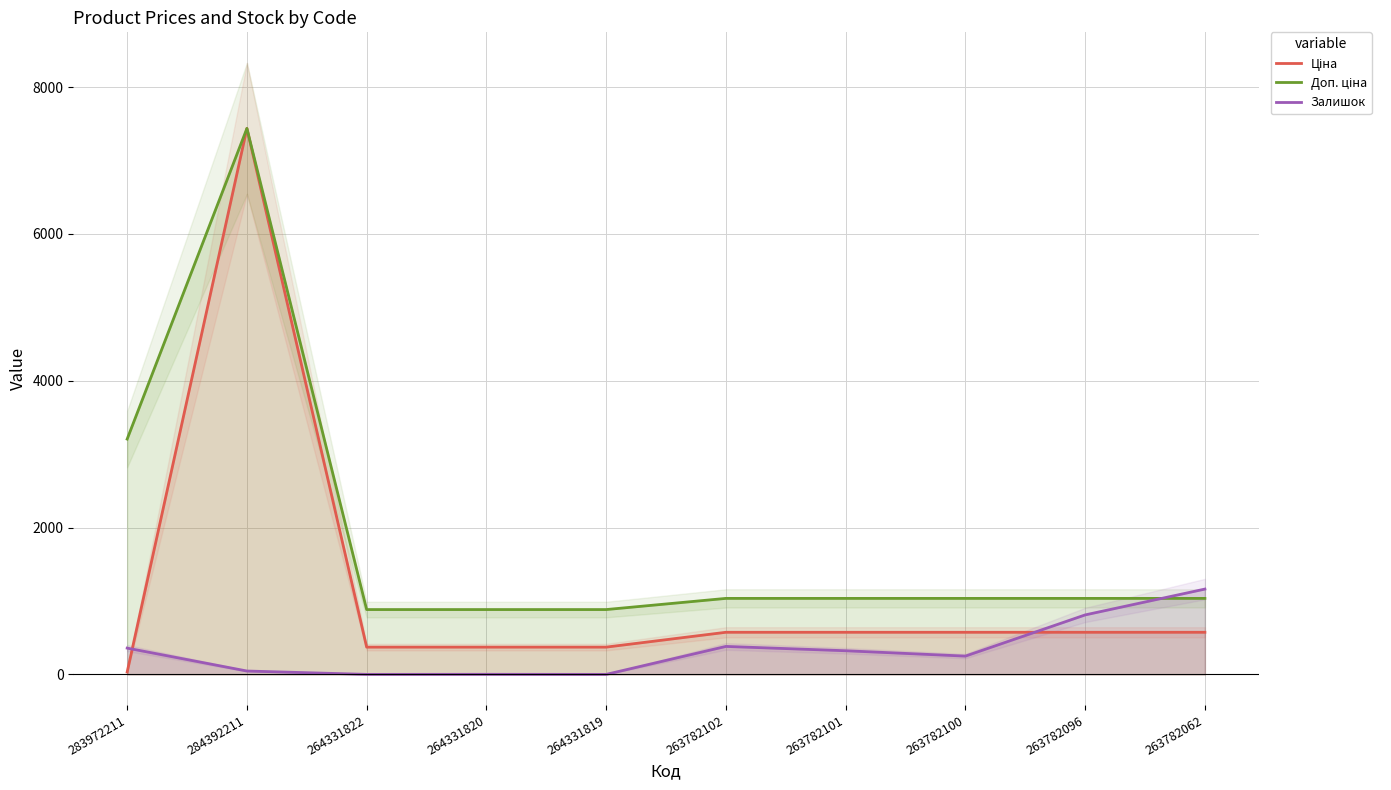

Which category has the highest value in the Доп. ціна series?

284392211